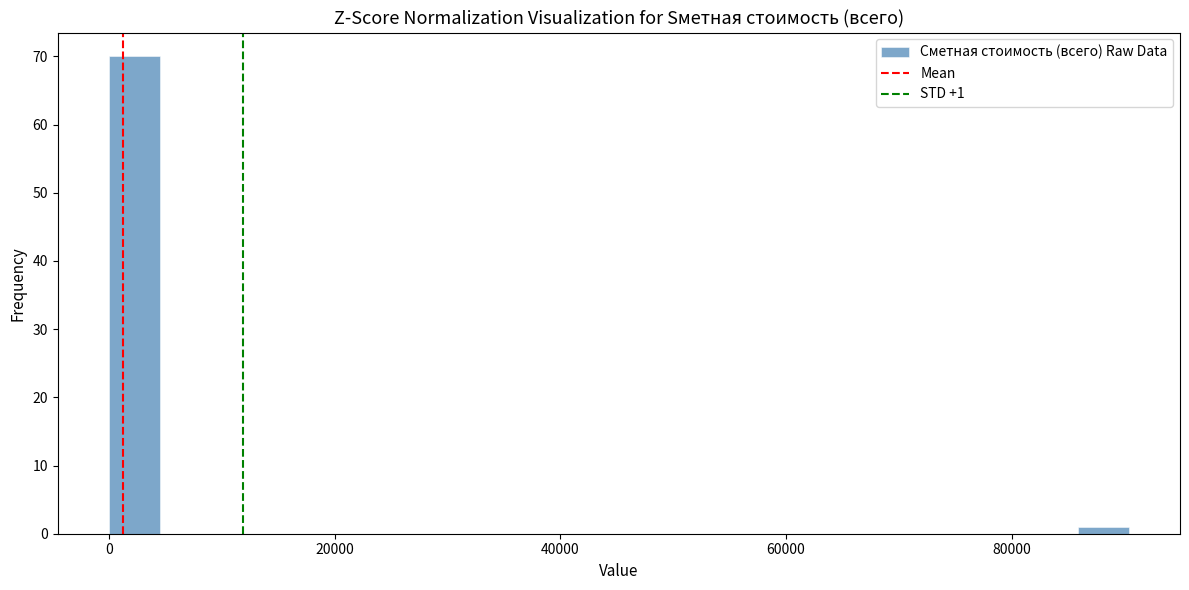

Read against the x-axis, roughly where is the centre of the tallest bar?

2000